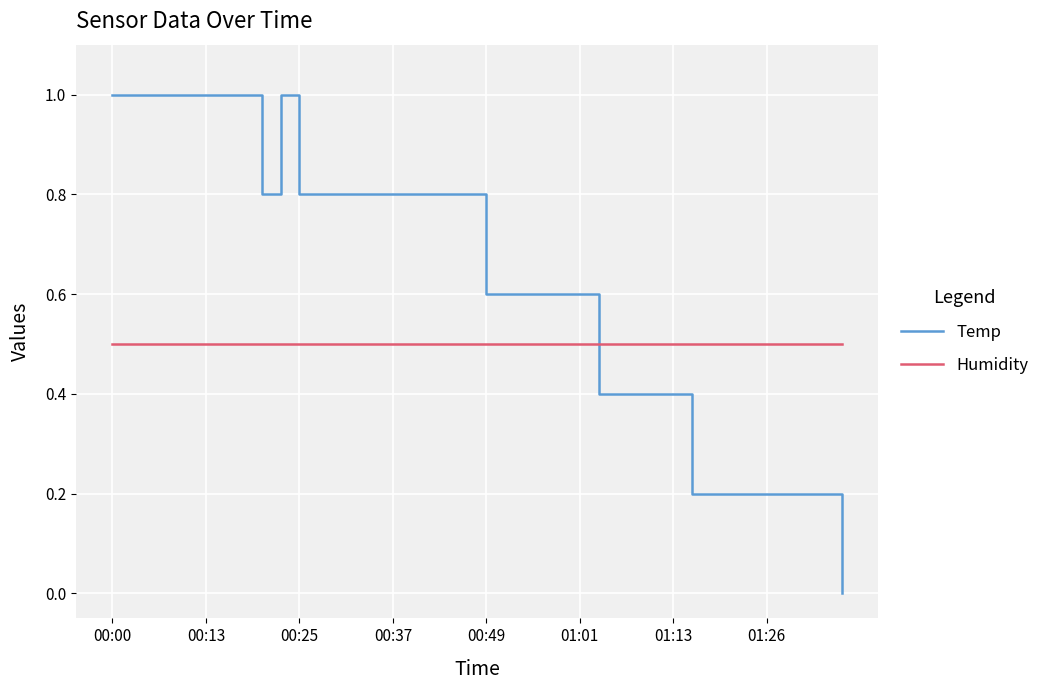

What is the difference between the maximum and minimum values in the Temp series?

1.0